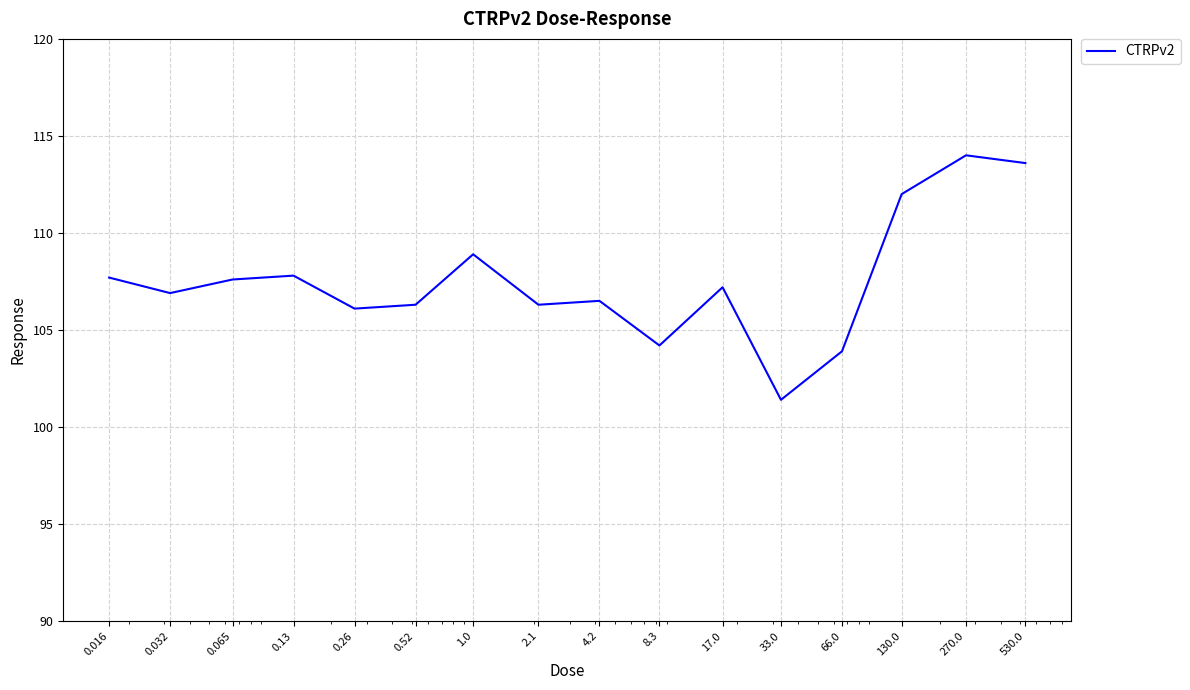

What is the maximum value shown in the chart?

114.0